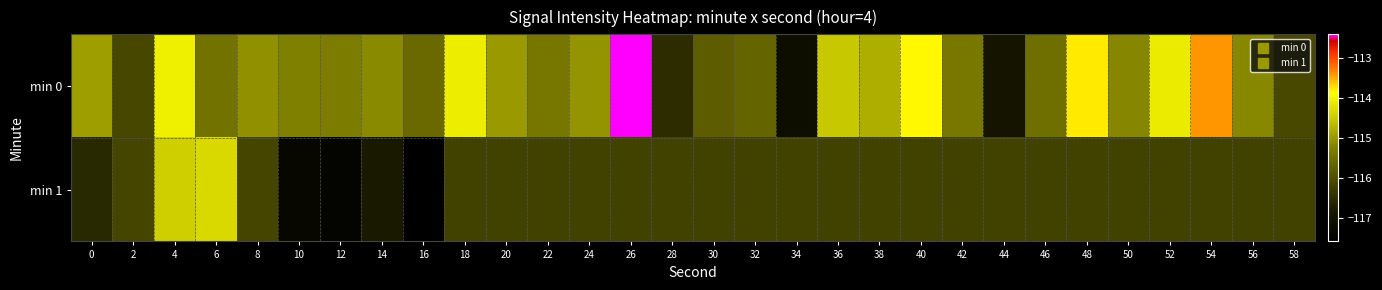

How many data points does each series have?

30